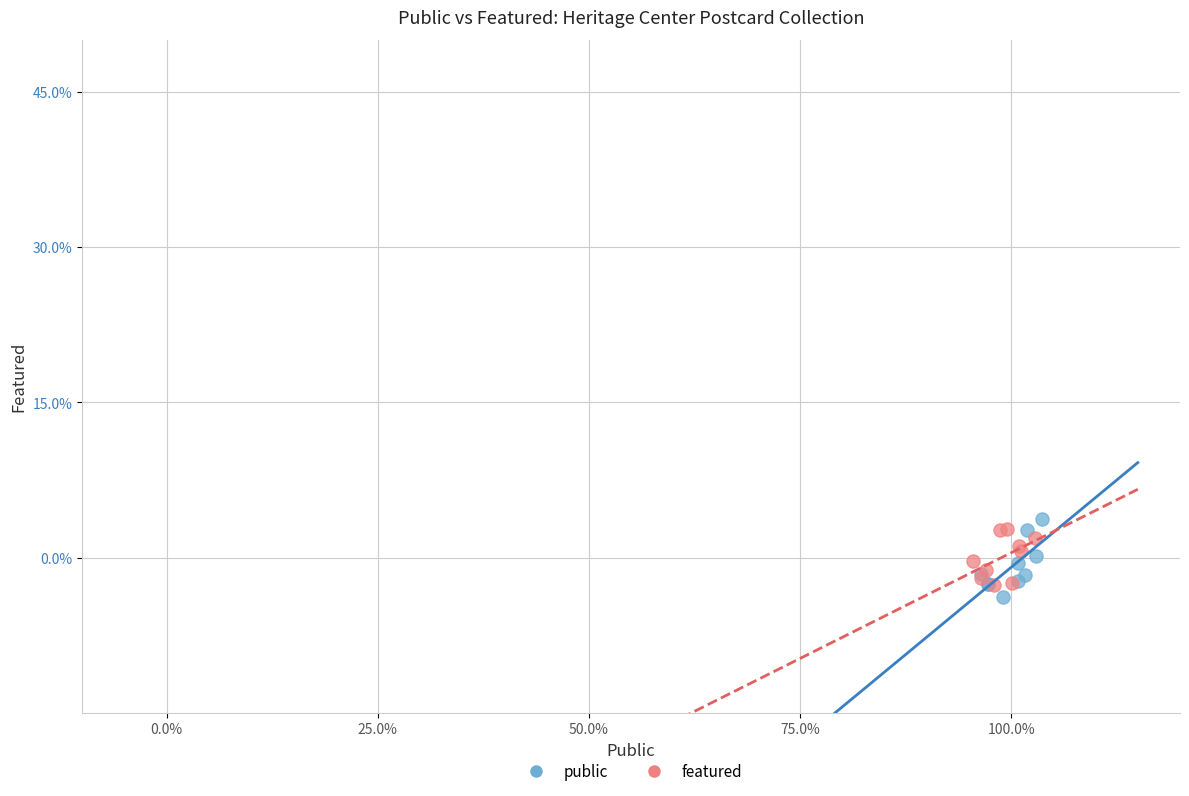

Which series has the largest Y range (max minus min)?

public